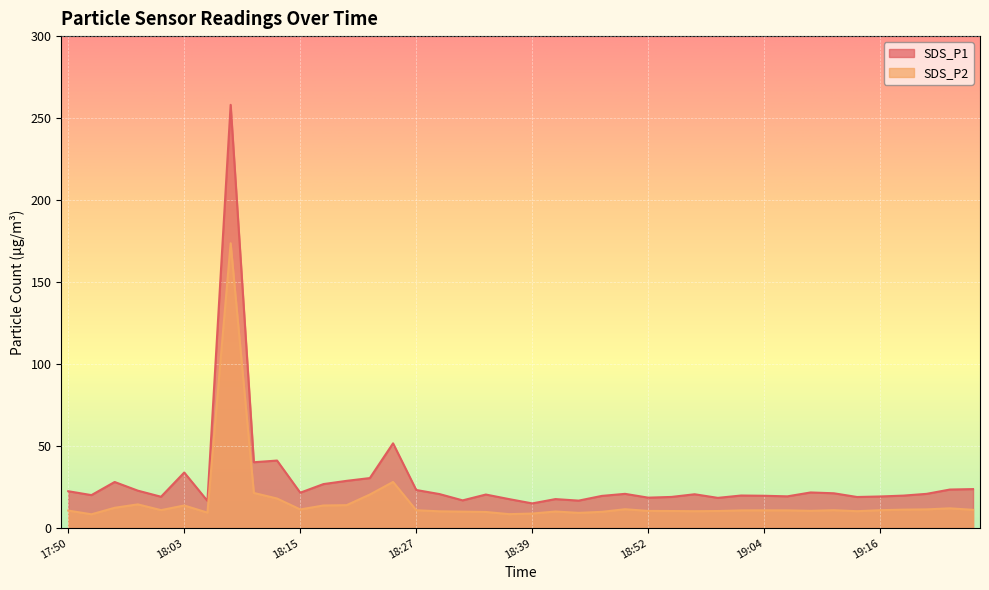

What is the label of the 25th point from the right?

18:27